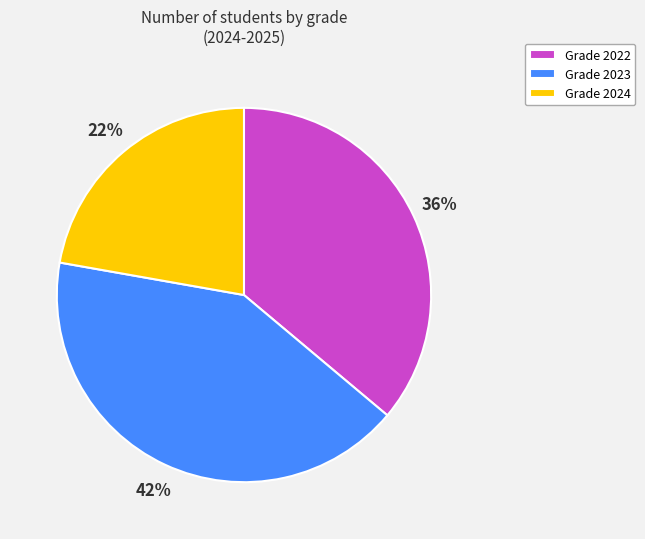

Is there any slice that represents more than half of the pie?

No